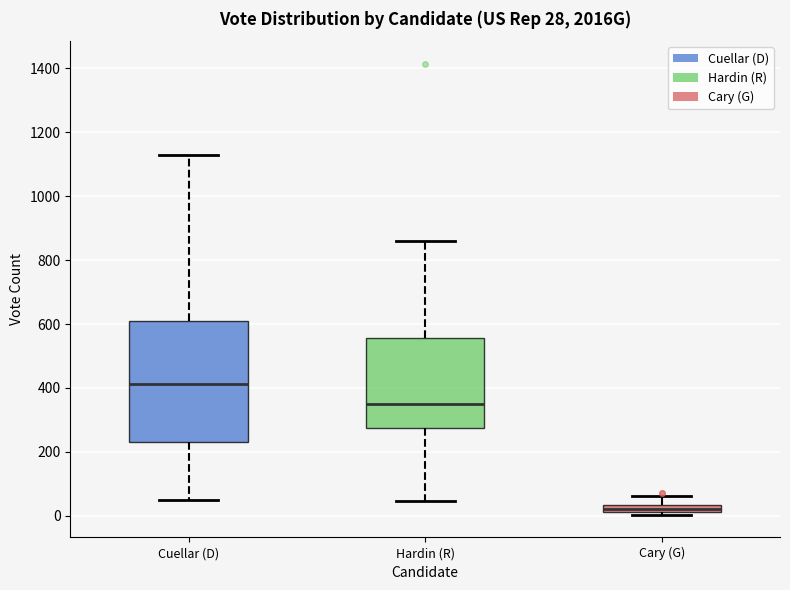

Which box has the highest median line?

Cuellar (D)